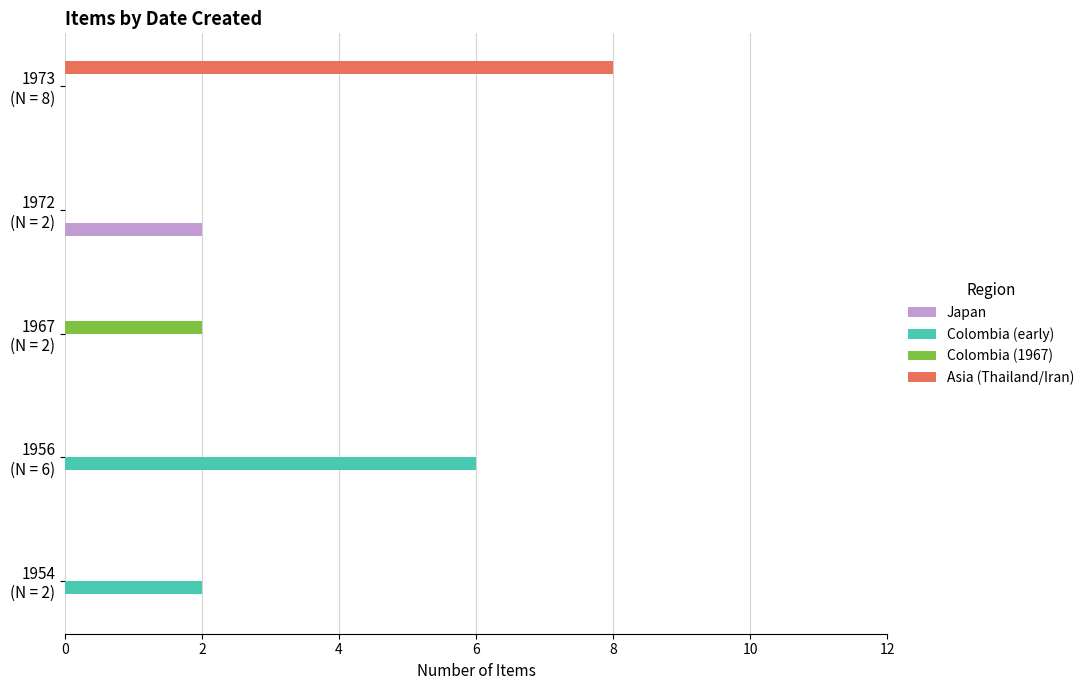

What is the sum of all Asia (Thailand/Iran) values?

8